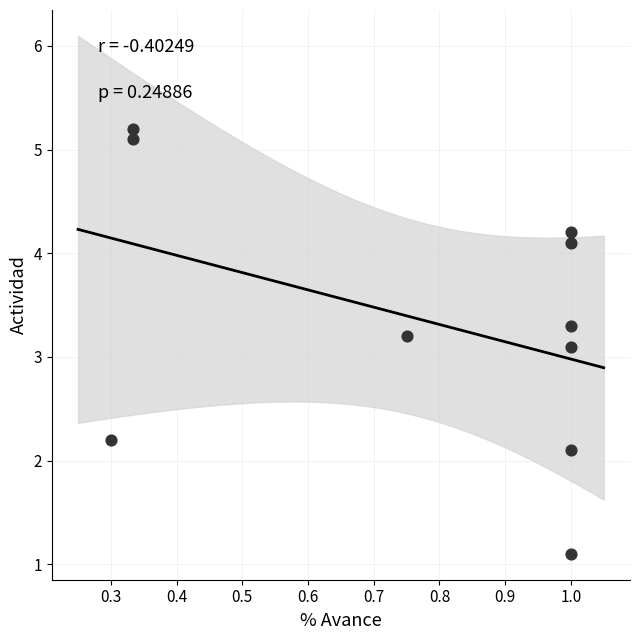

What Y value in the scatter plot is closest to 3?

3.1